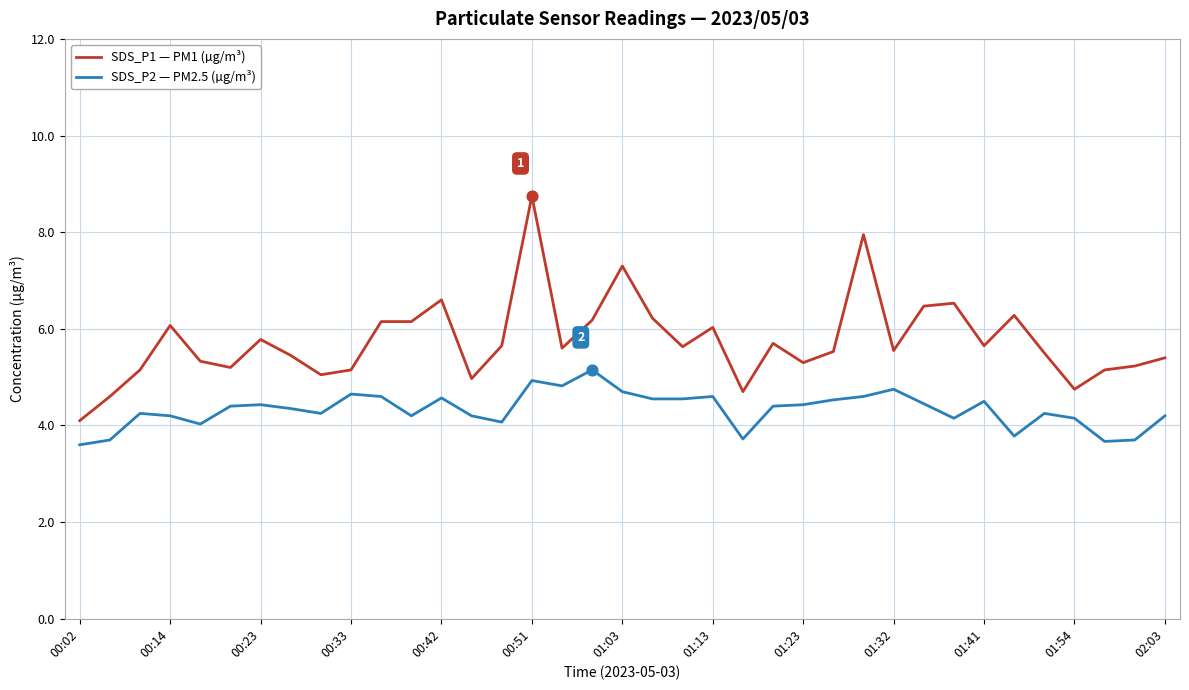

Which series has the largest total across all categories?

SDS_P1 — PM1 (µg/m³)